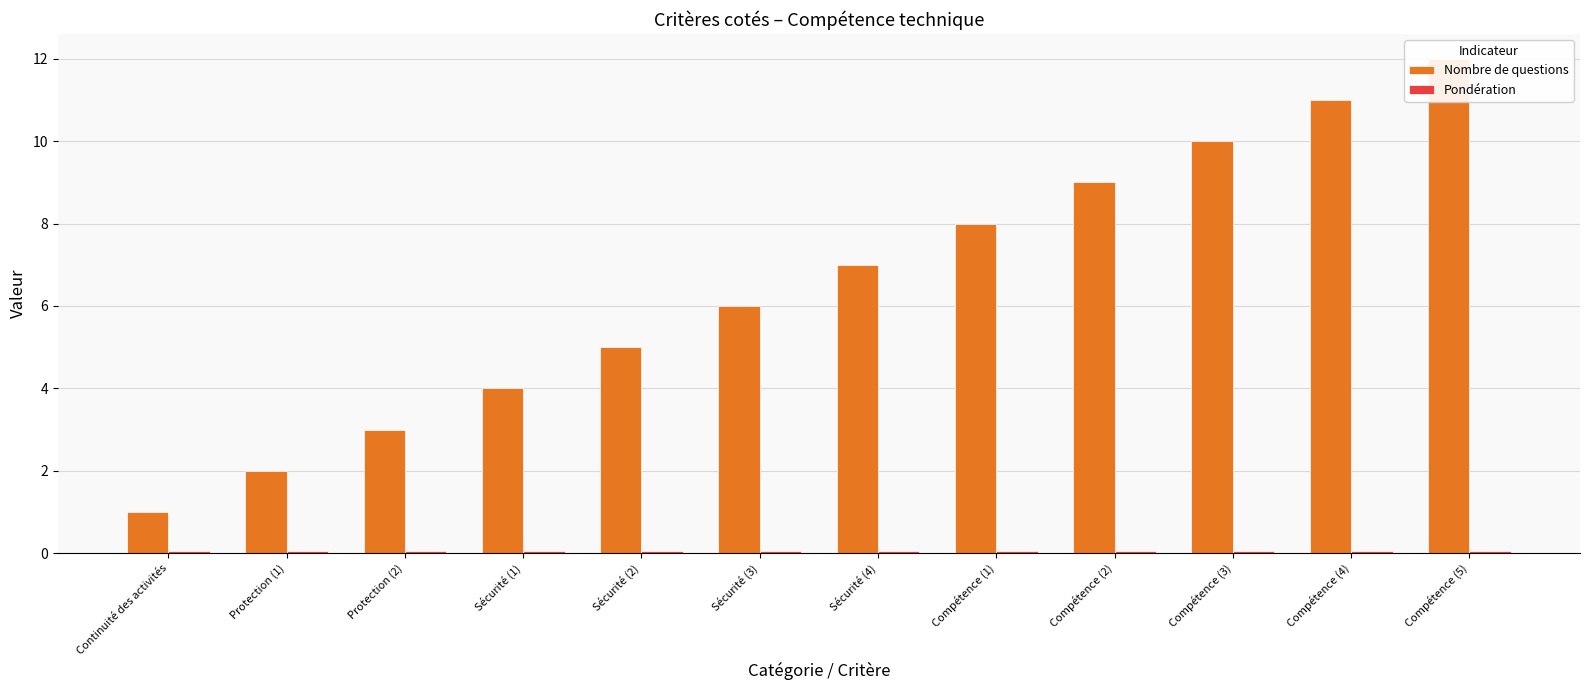

Between Sécurité (1) and Compétence (1), which series saw the biggest shift?

Nombre de questions